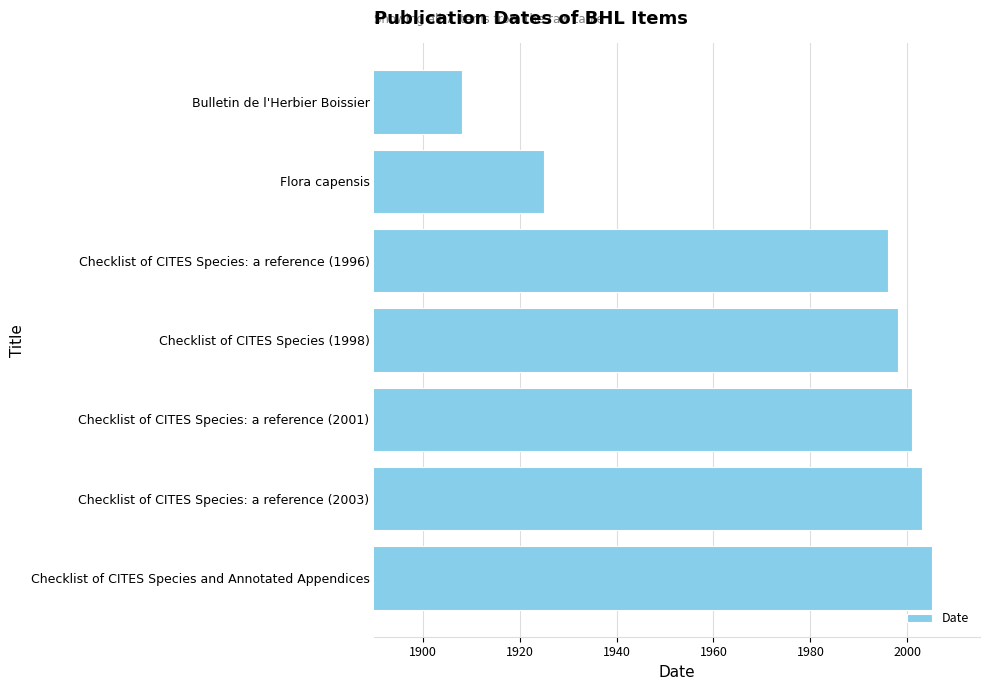

What is the ratio of the value at Flora capensis to the value at Bulletin de l'Herbier Boissier?

1.0